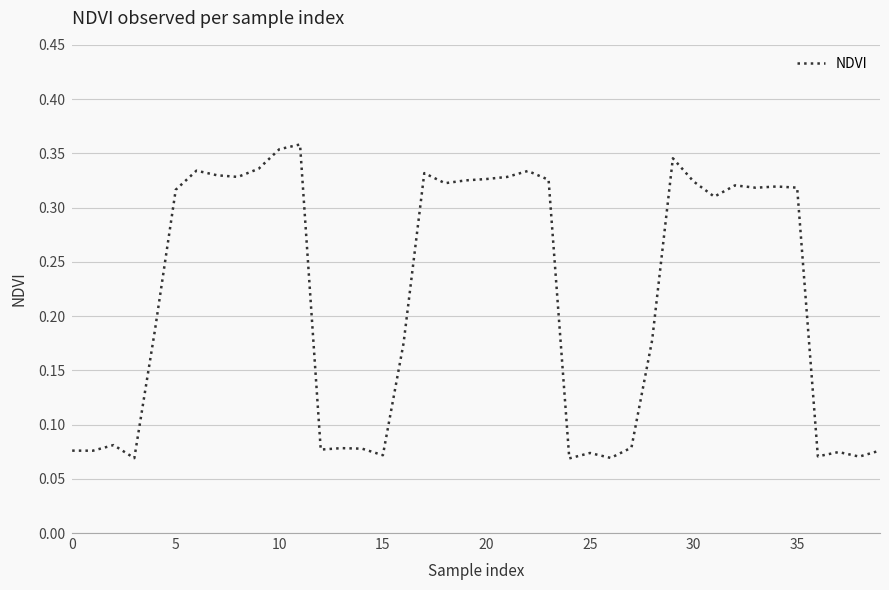

Does the chart display data point markers on the line(s)?

No